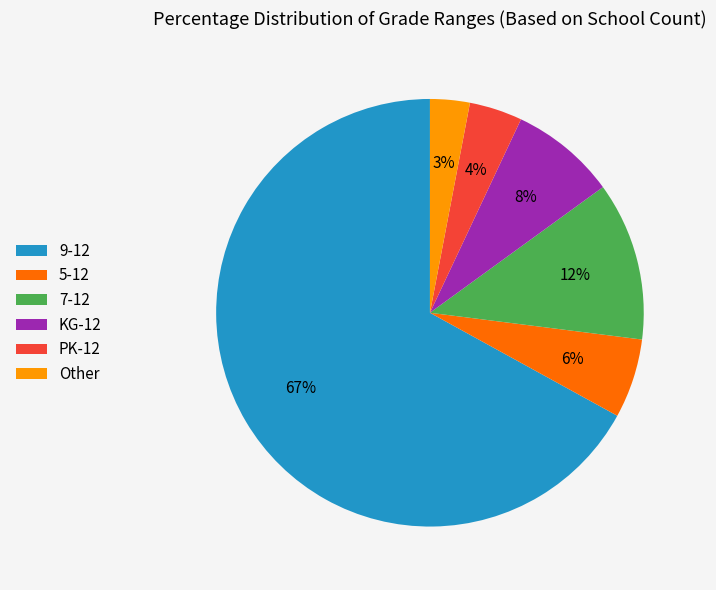

Which has a higher value, 7-12 or PK-12?

7-12